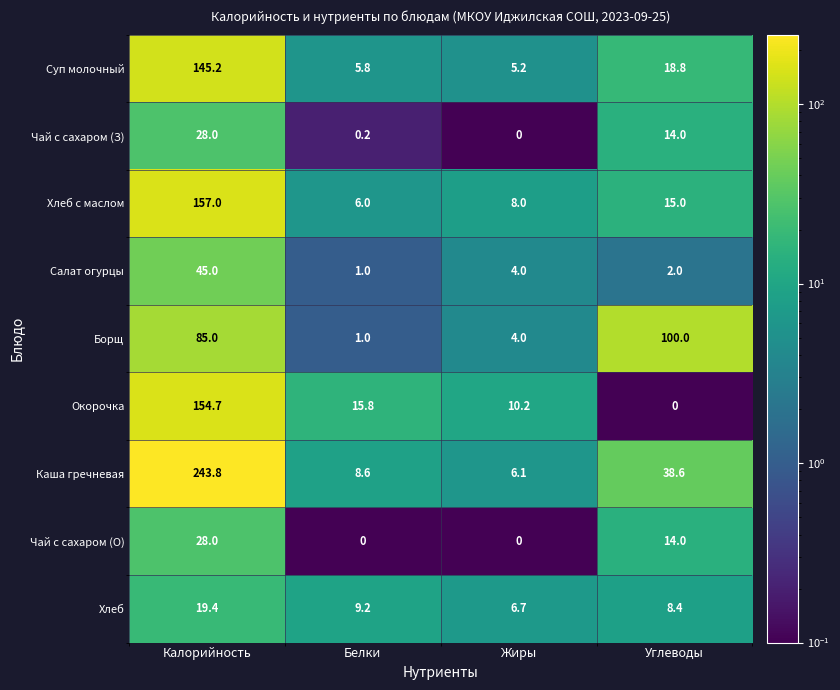

What is the sum of the Окорочка values at Калорийность and Жиры?

164.9